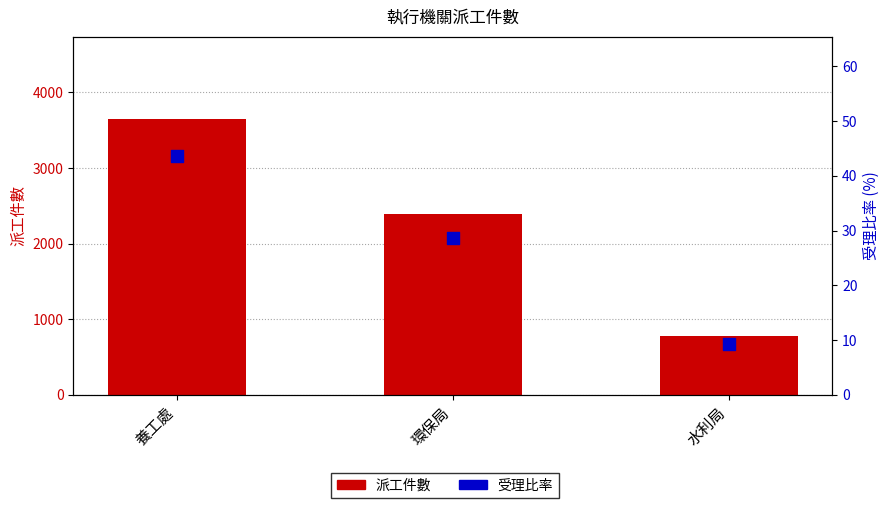

Which series has the largest total across all categories?

派工件數